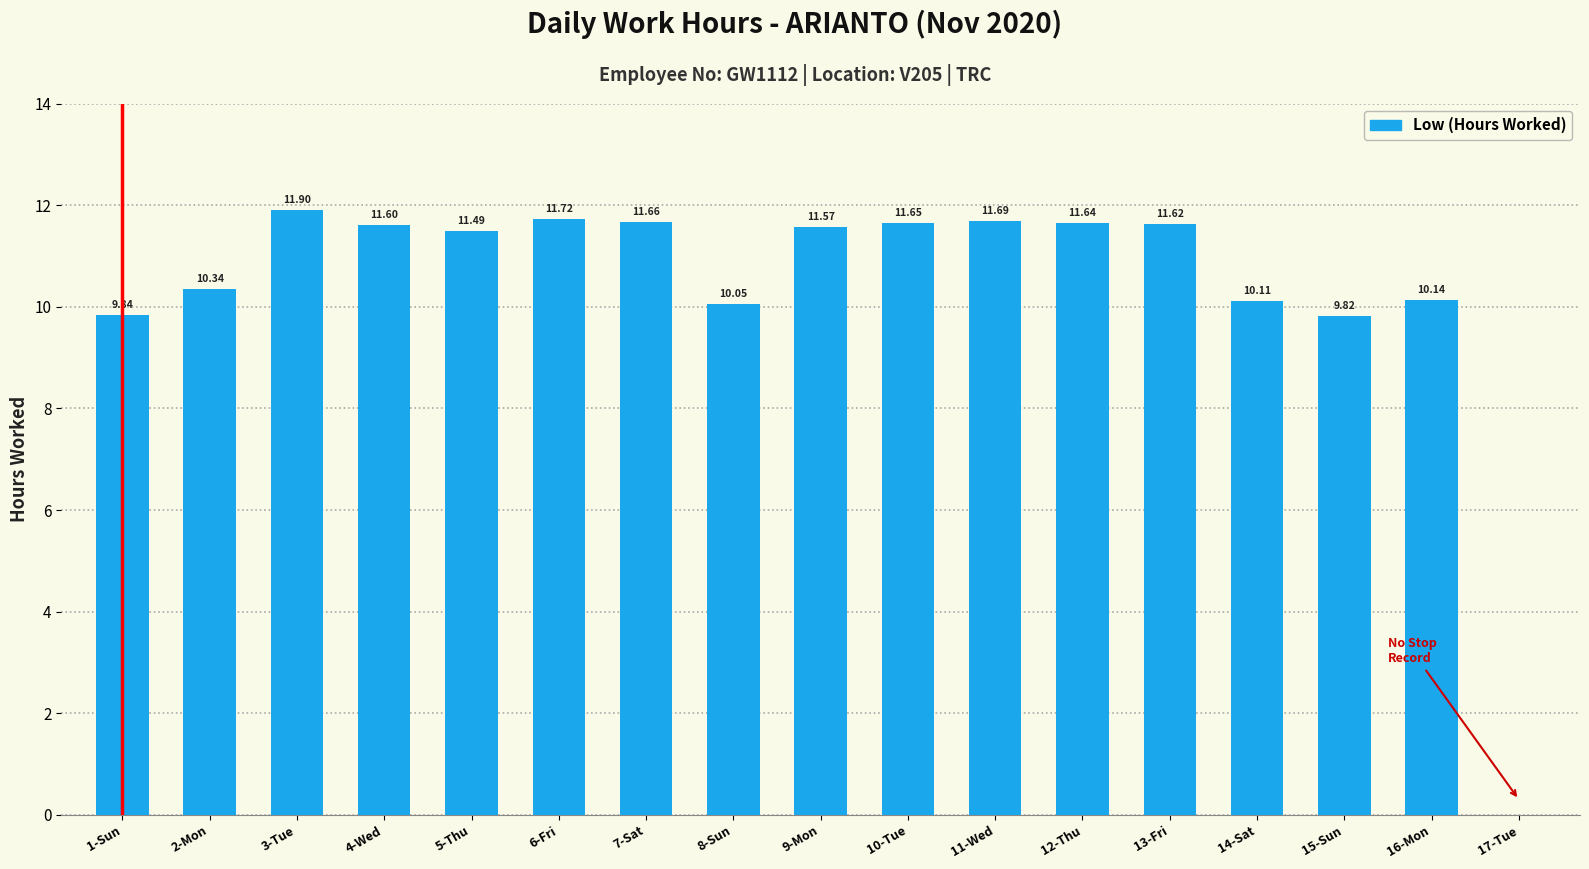

What is the sum of the values at 2-Mon and 15-Sun?

20.2